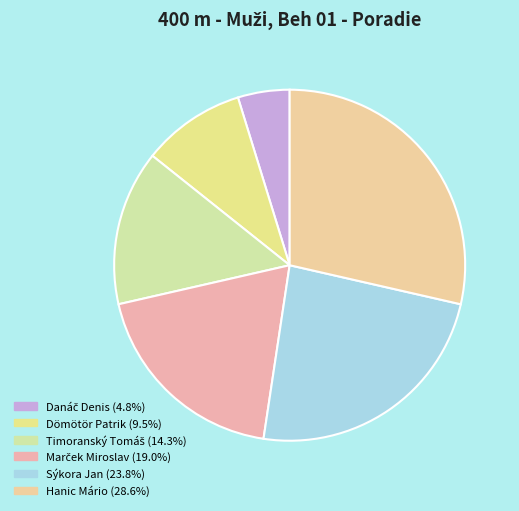

Rank the categories by value from lowest to highest.

Danáč Denis, Dömötör Patrik, Timoranský Tomáš, Marček Miroslav, Sýkora Jan, Hanic Mário